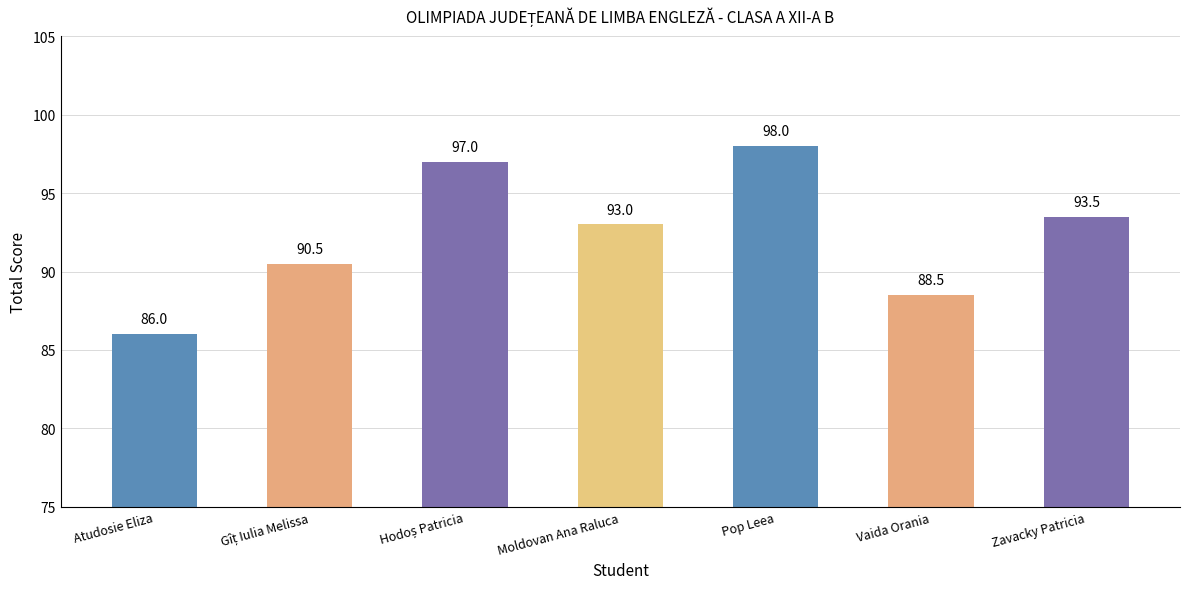

What is the minimum value shown in the chart?

86.0